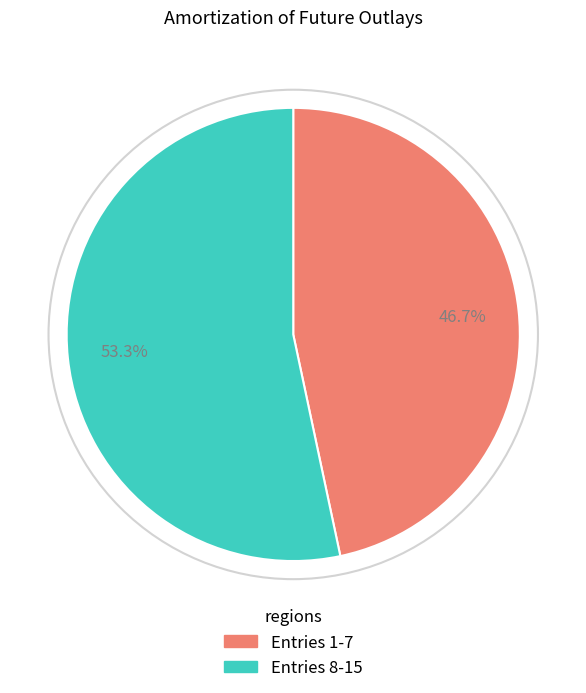

Is there a majority slice in this chart?

Yes